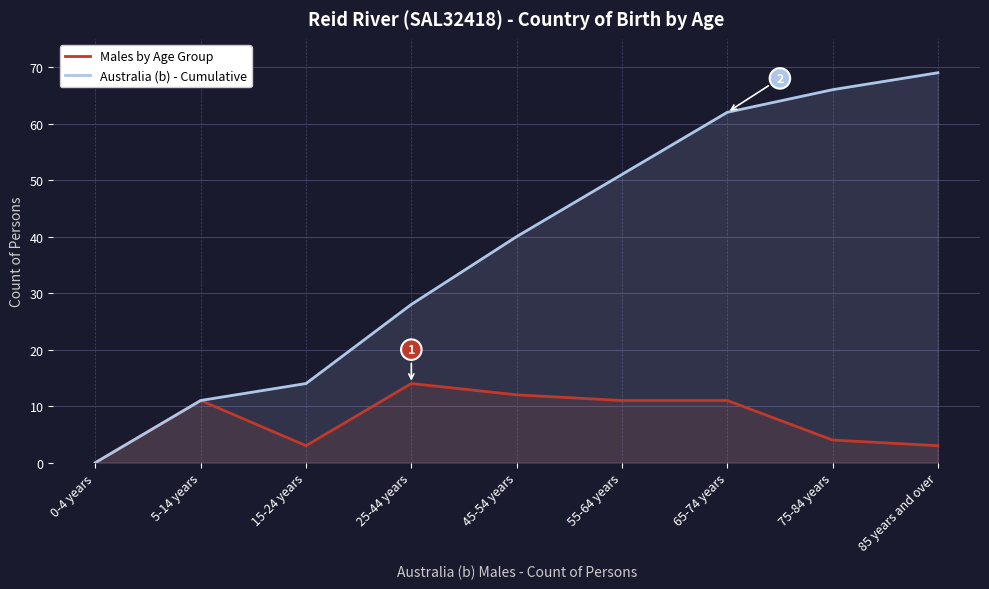

True or false: Australia (b) - Cumulative has more than 0 interior local peaks.

False